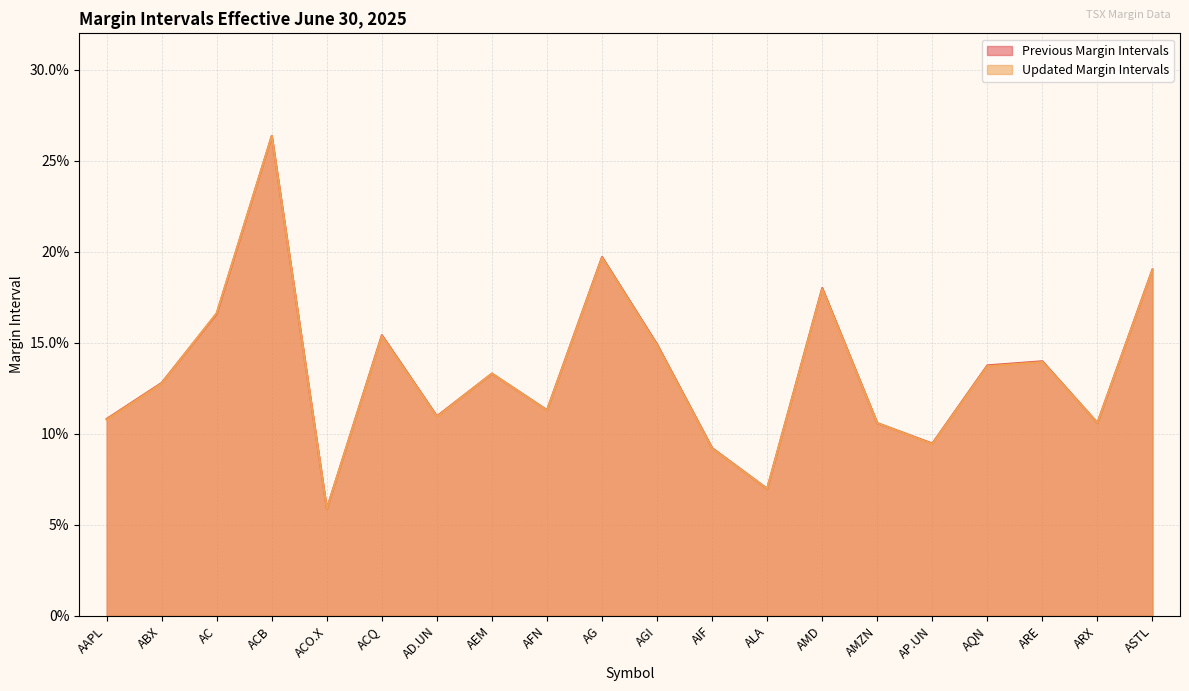

At AAPL, list the series in order from largest to smallest.

Previous Margin Intervals, Updated Margin Intervals